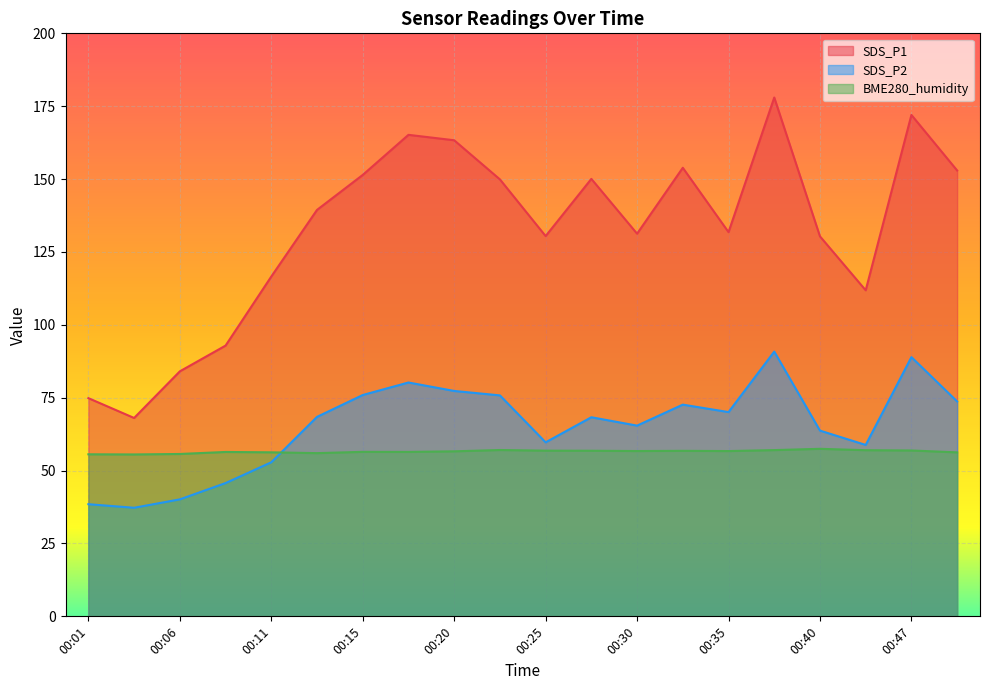

True or false: SDS_P2 has a value of 45.7 at 00:08.

True